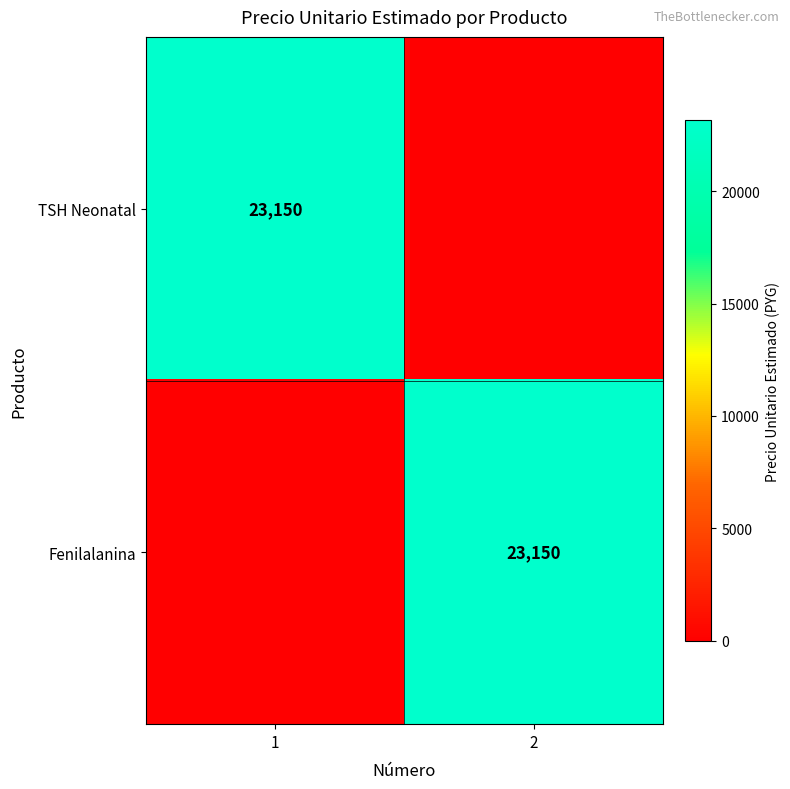

Is it true that Fenilalanina equals 11130 at 2?

False